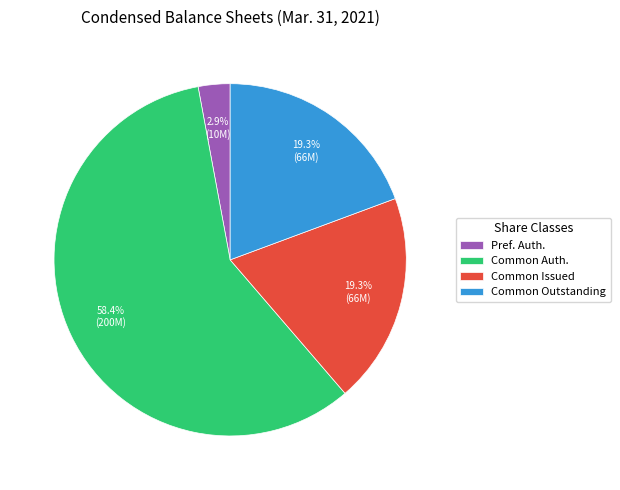

Is the sum of Common Issued and Pref. Auth. greater than half?

No